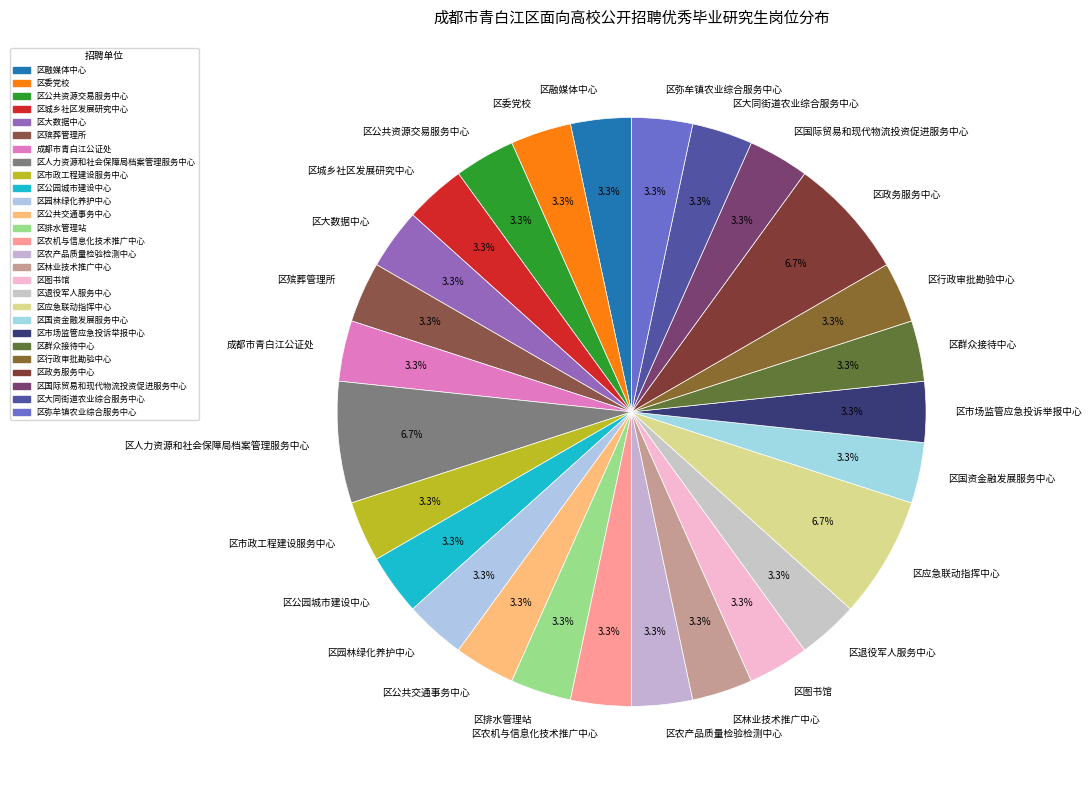

Is it true that 区城乡社区发展研究中心 is 3% of the pie?

True